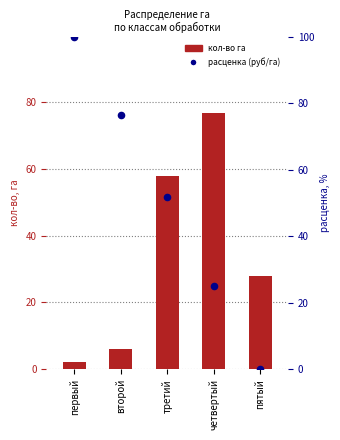

What are all the series names shown in the legend?

кол-во га, расценка (руб/га)